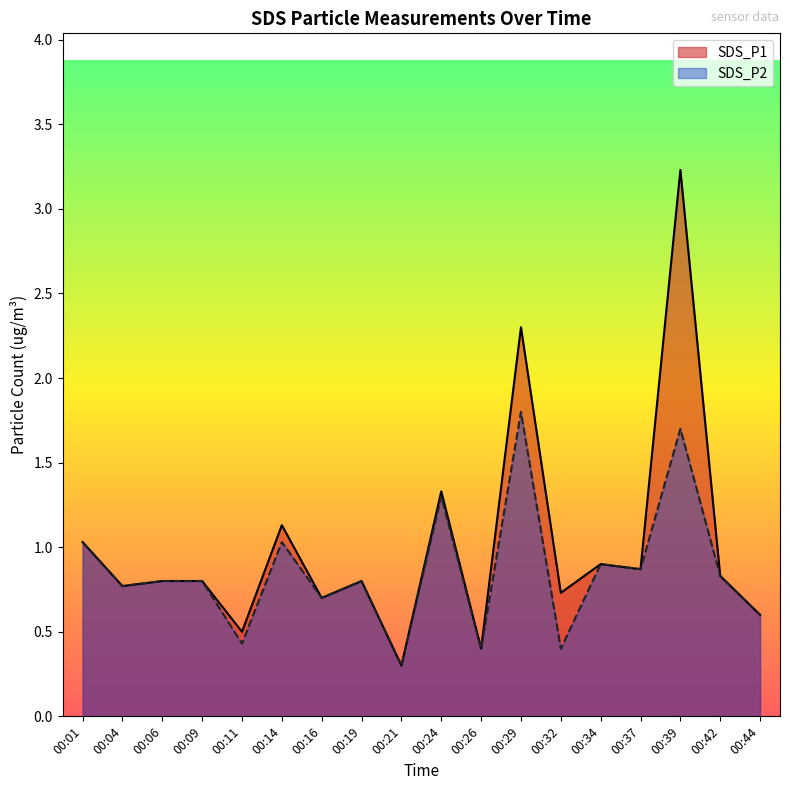

True or false: SDS_P2 and SDS_P1 cross at least once.

False